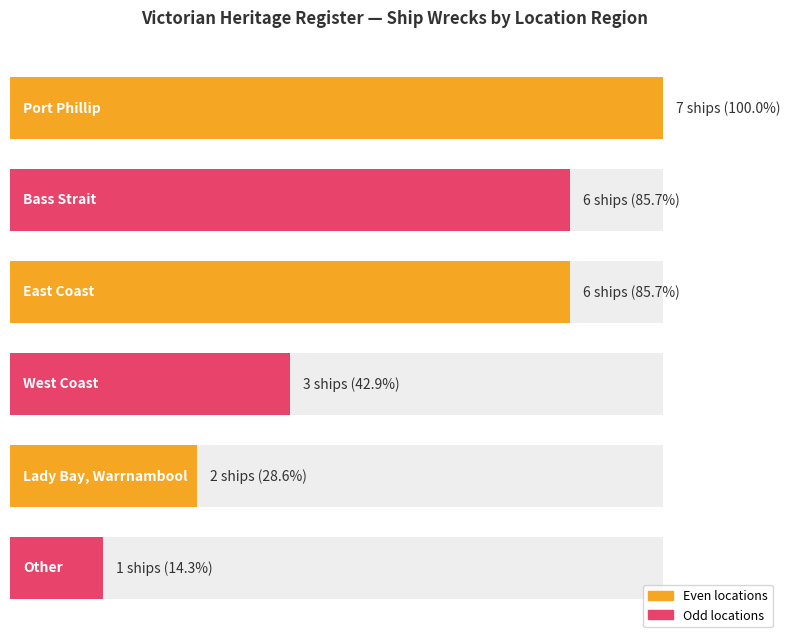

The value at Bass Strait is 4. True or false?

False